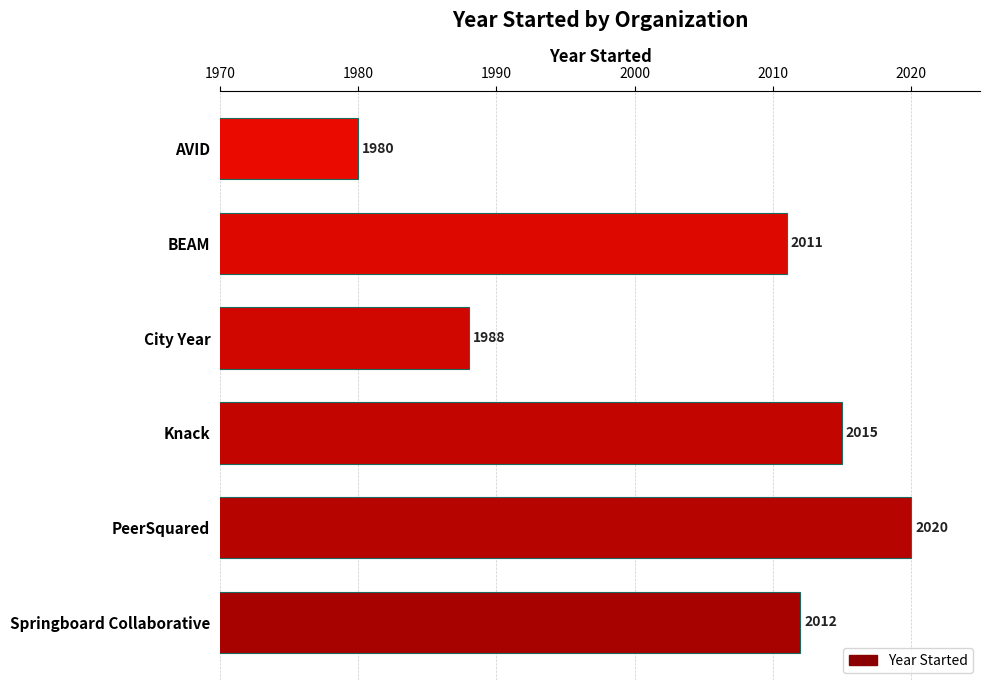

What is the maximum value shown in the chart?

2020